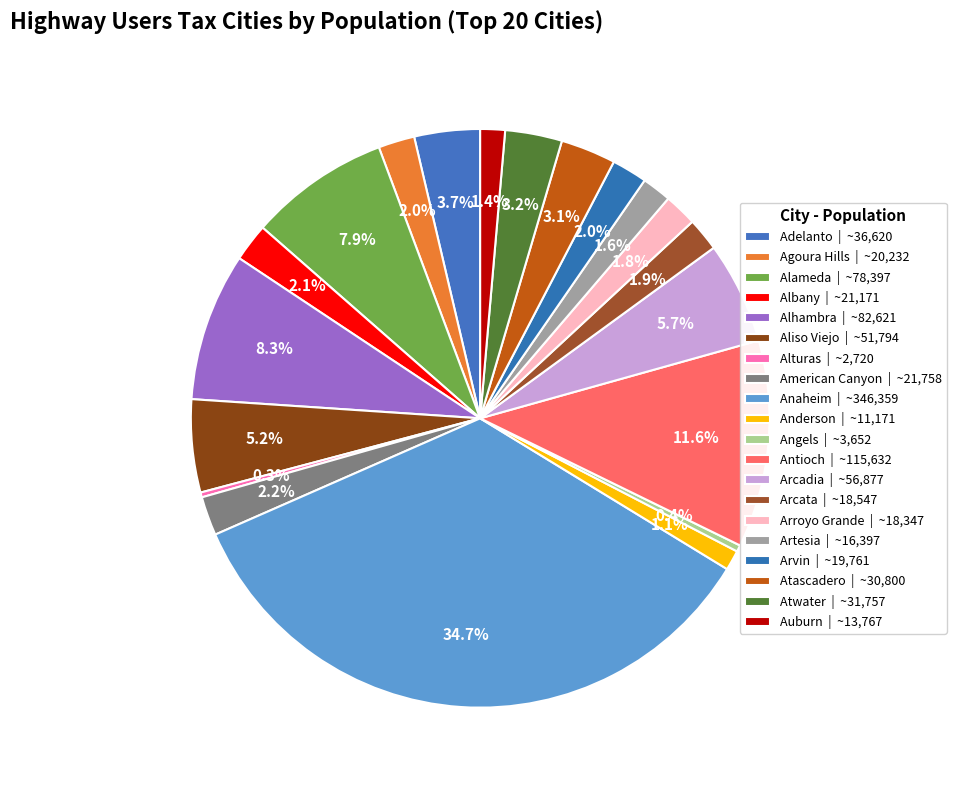

How many segments does this pie chart have?

20